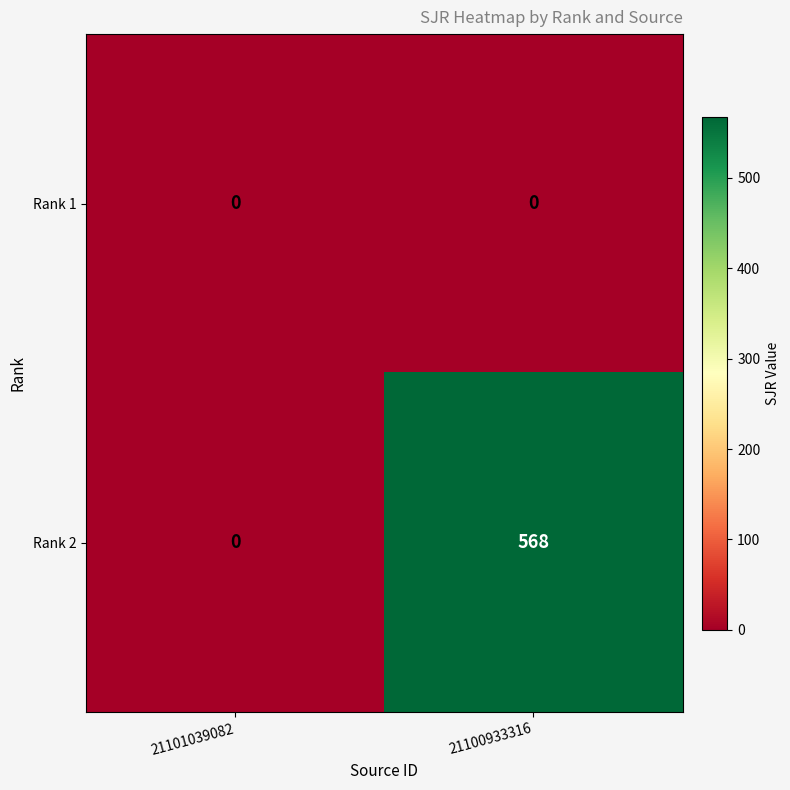

Which series has the largest range (max minus min)?

Rank 2